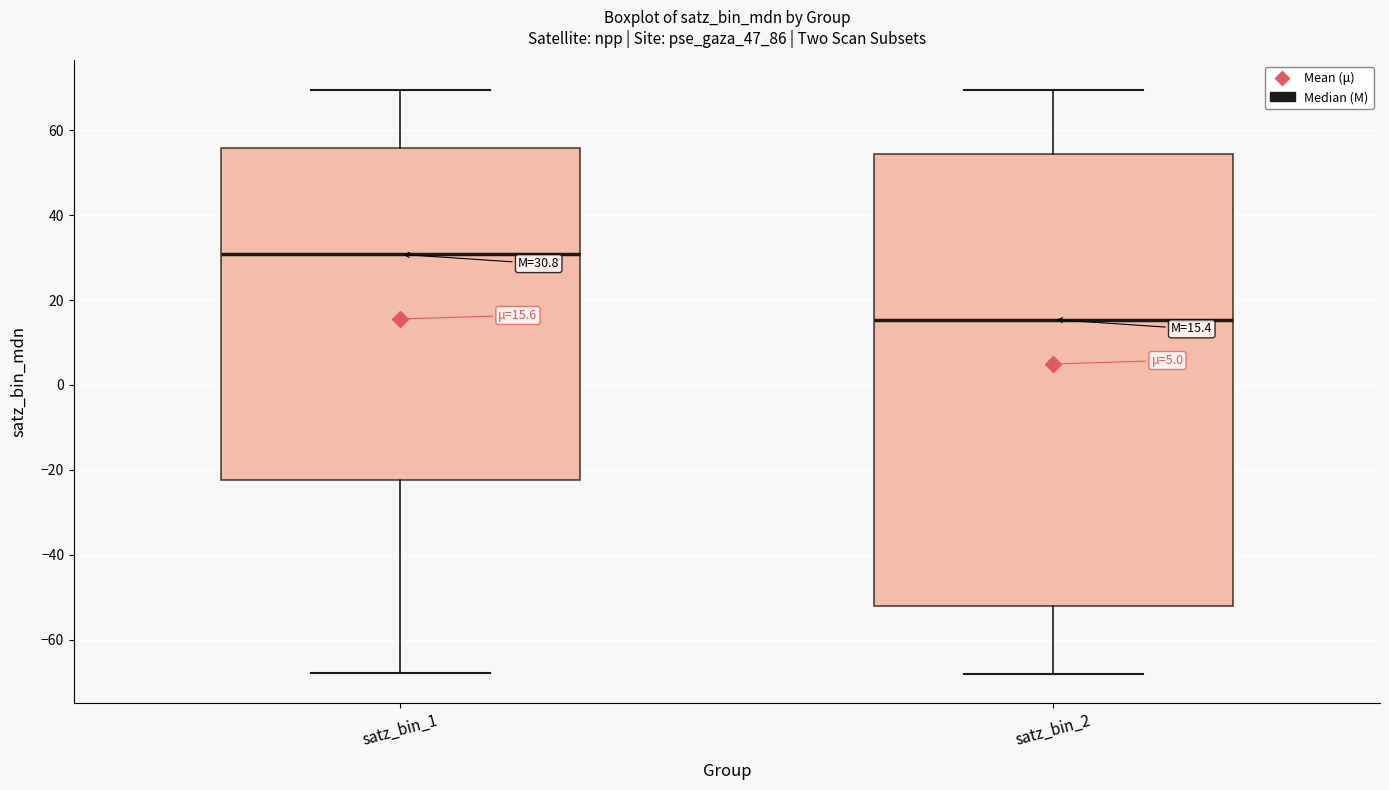

Which box has the highest median line?

satz_bin_1